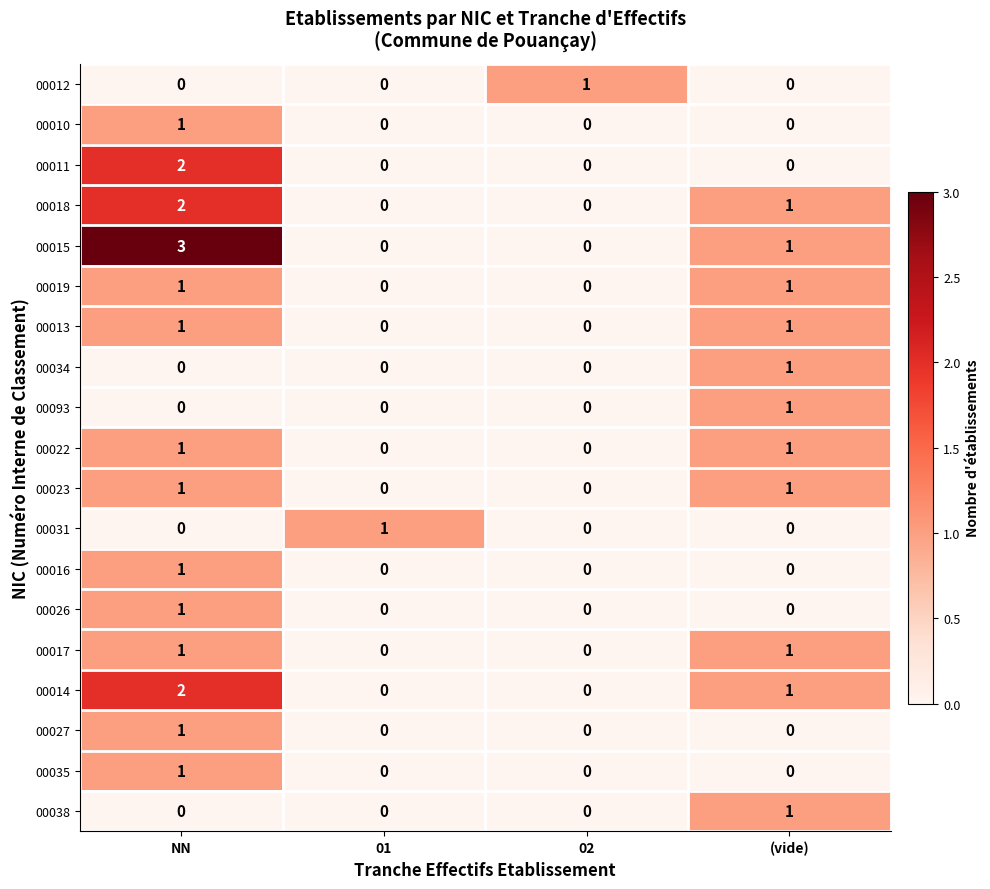

Is it true that 00013 equals 2 at (vide)?

False